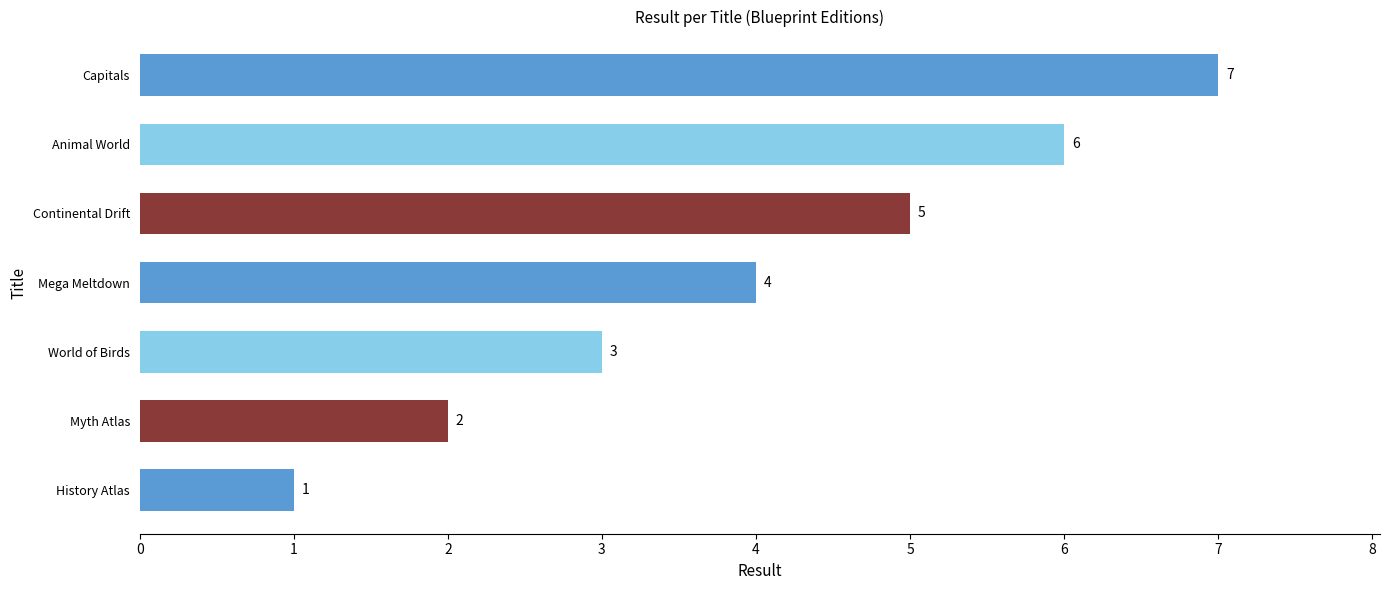

Which category has the lowest value across all series?

History Atlas